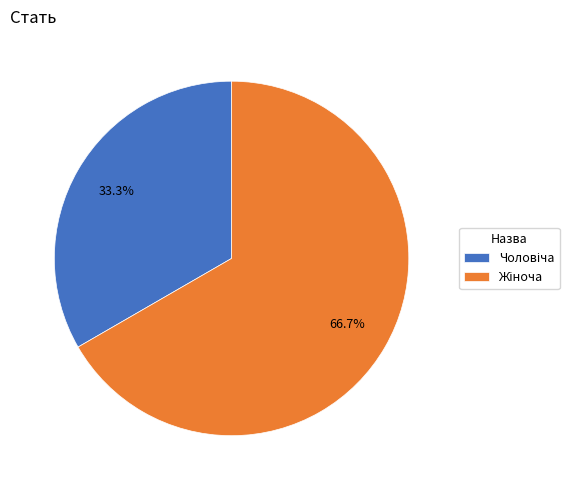

Does any single category account for the majority?

Yes